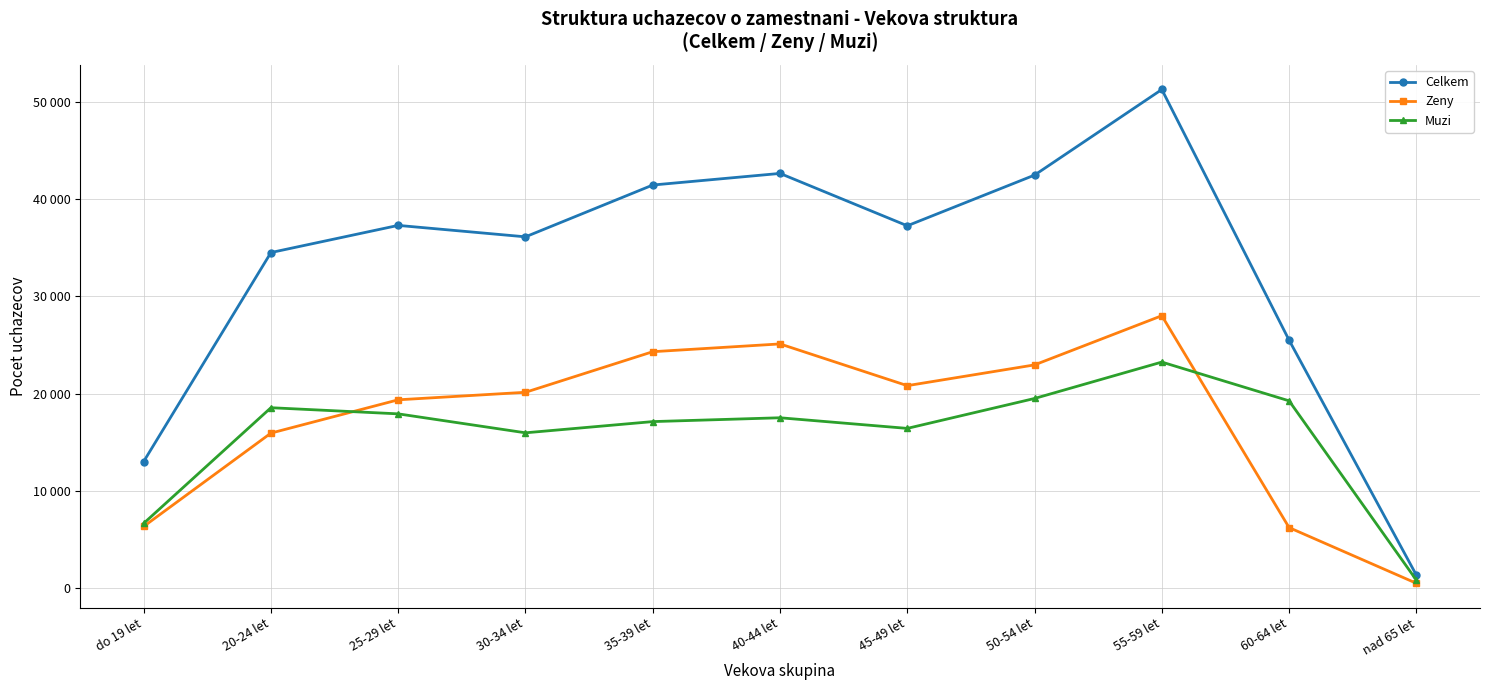

Does the chart have visible grid lines?

Yes